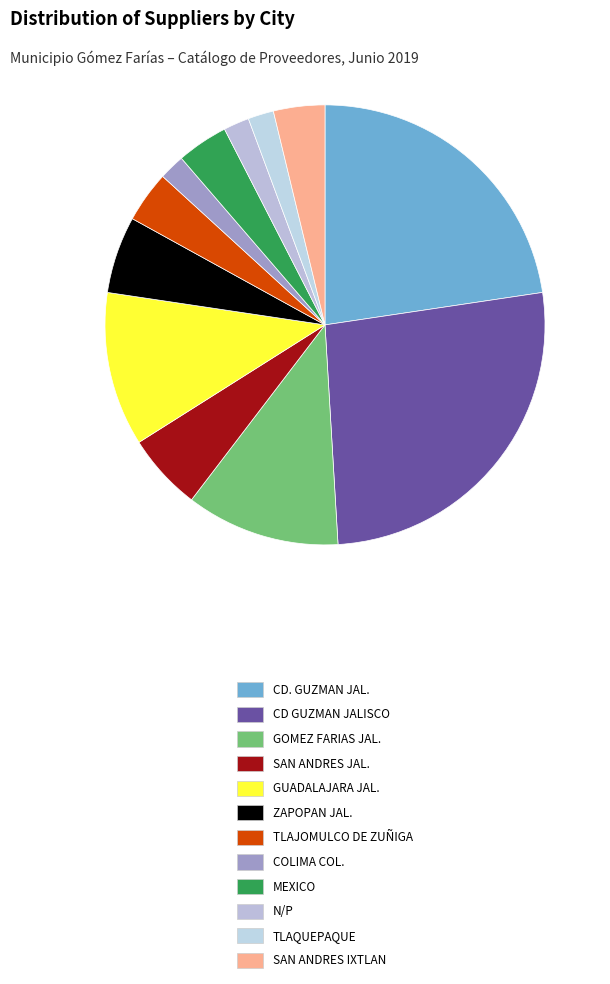

Which category has the biggest portion of the pie?

CD GUZMAN JALISCO